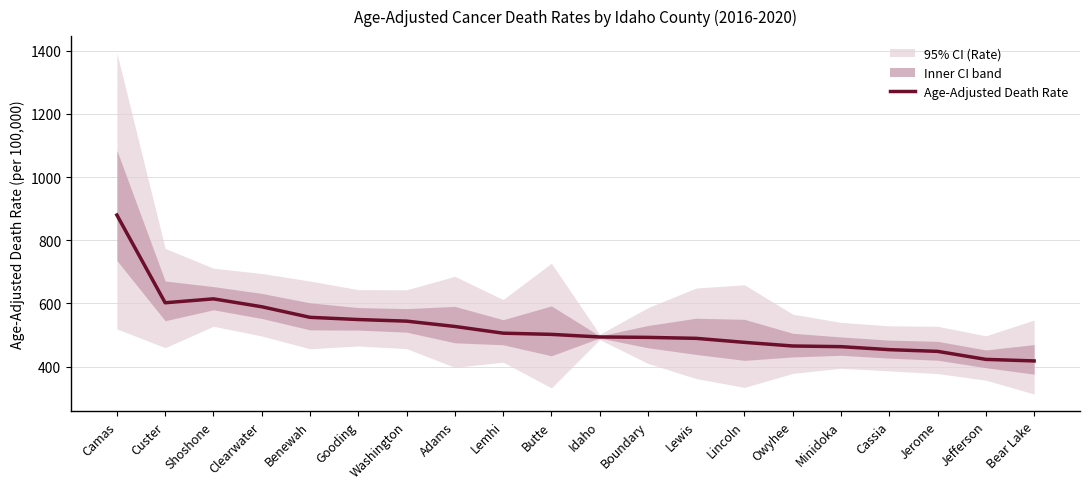

Where is the first local maximum?

Shoshone